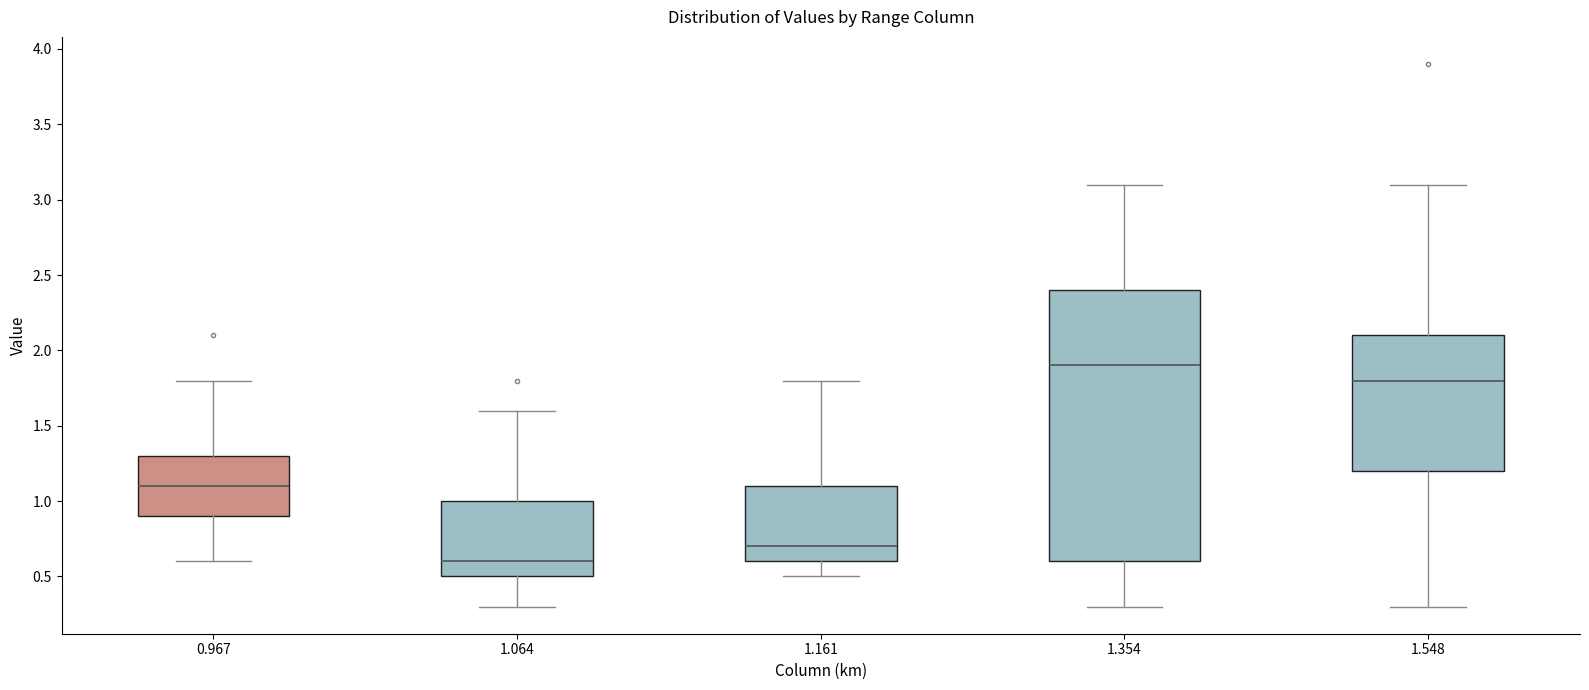

Reading left to right, transcribe this box plot: for each box, give where its median line is, the range the box spans, and where its two whiskers end, as read against the y-axis. The values are not printed on the chart, so give them approximately, as read against the axis.

0.967: median 1.1, box 0.9 to 1.3, whiskers 0.6 to 1.8
1.064: median 0.6, box 0.5 to 1.0, whiskers 0.3 to 1.6
1.161: median 0.7, box 0.6 to 1.1, whiskers 0.5 to 1.8
1.354: median 1.9, box 0.6 to 2.4, whiskers 0.3 to 3.1
1.548: median 1.8, box 1.2 to 2.1, whiskers 0.3 to 3.1